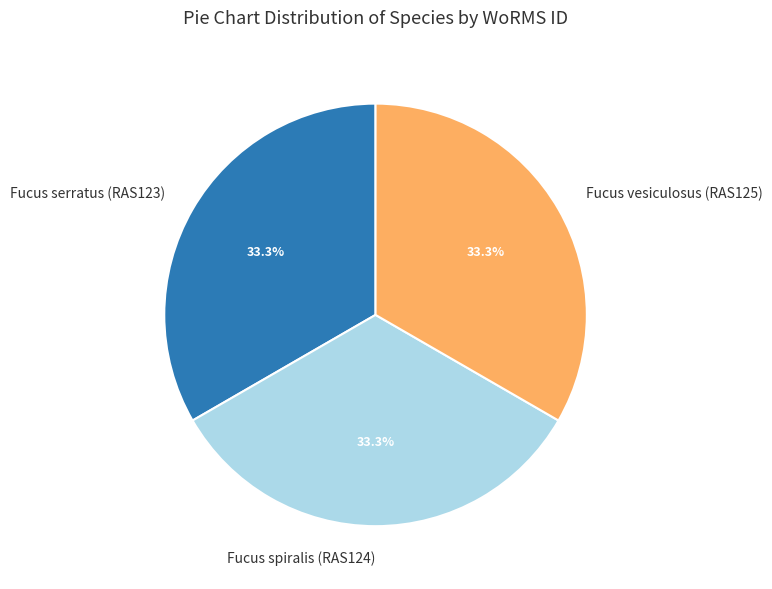

What percentage do Fucus spiralis (RAS124) and Fucus serratus (RAS123) together represent?

66.7%